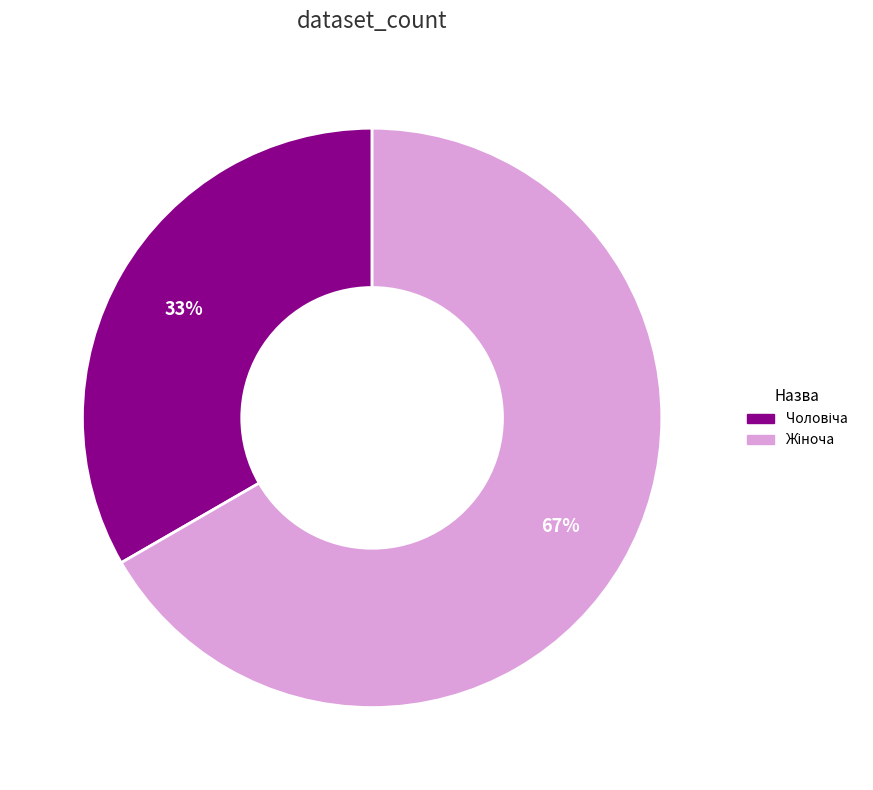

To the nearest percent, what is the average slice percentage?

50%